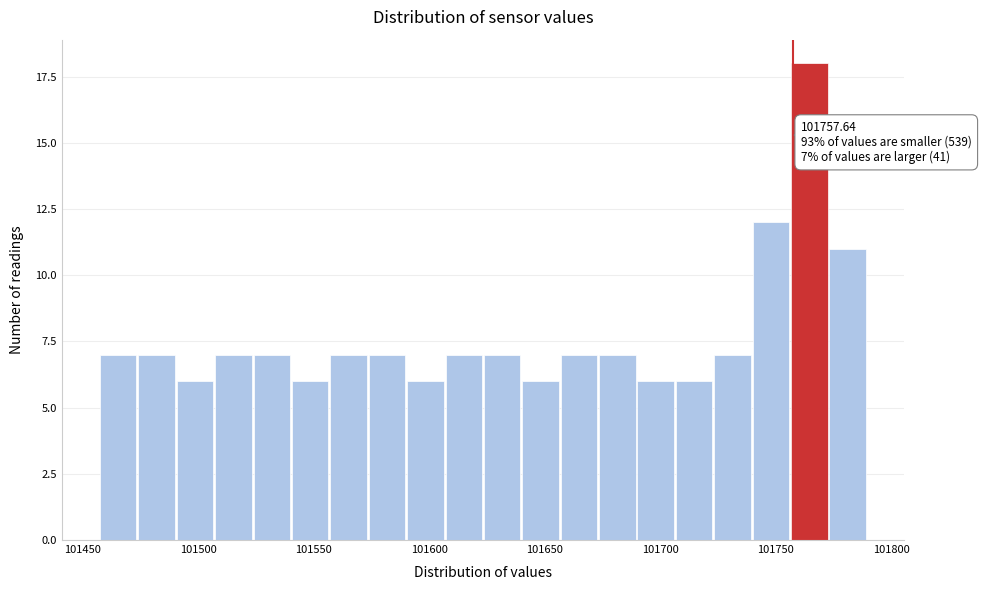

Read against the x-axis, roughly where is the centre of the tallest bar?

101765